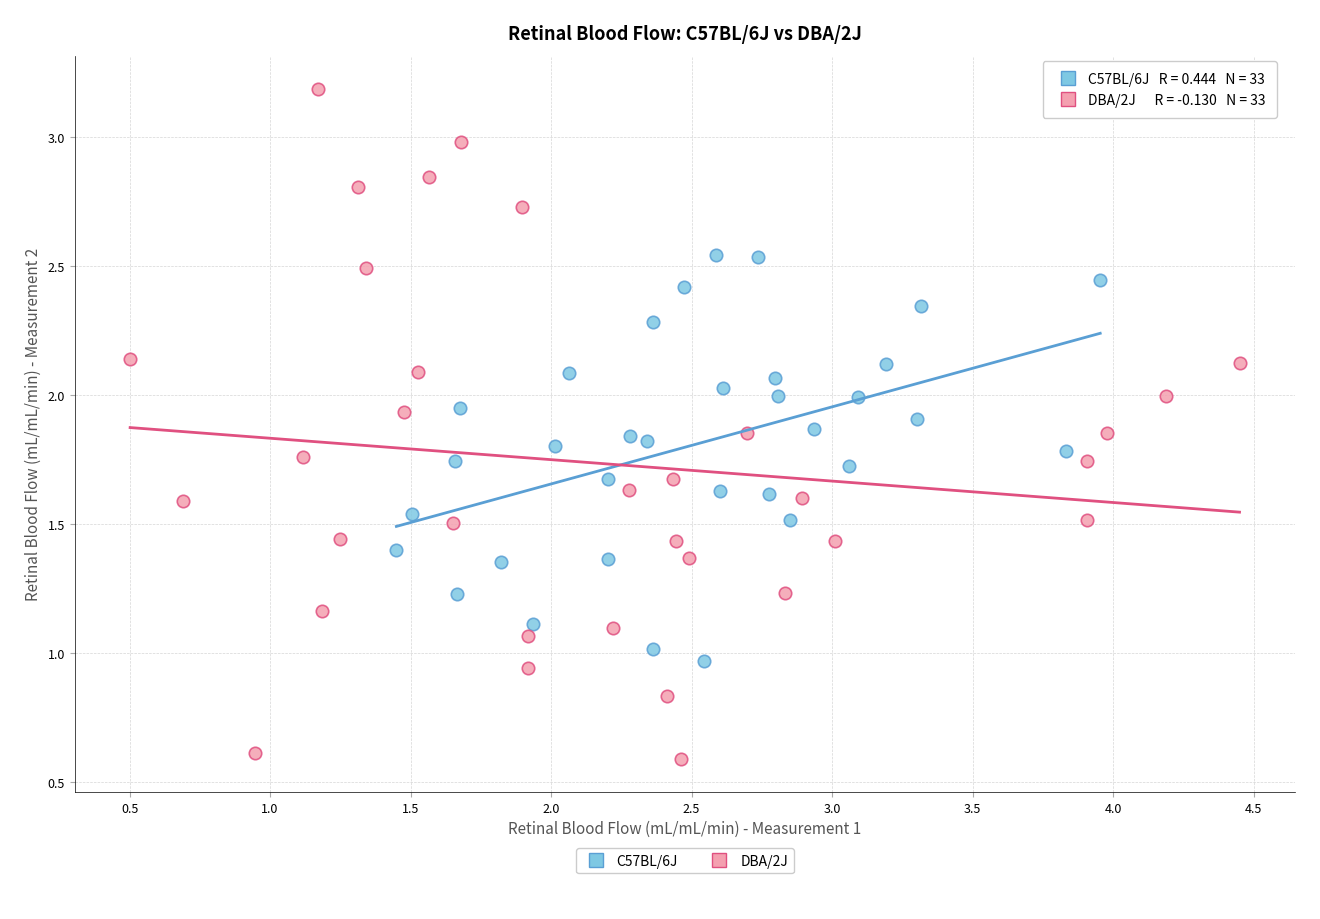

Which series has the widest spread of Y values?

DBA/2J